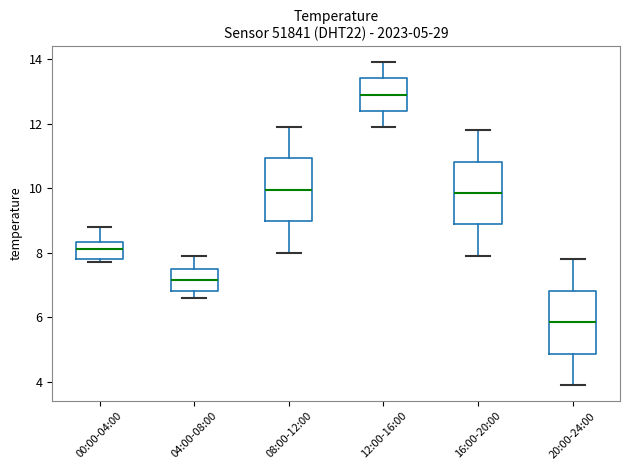

Which box's median line is the highest?

12:00-16:00